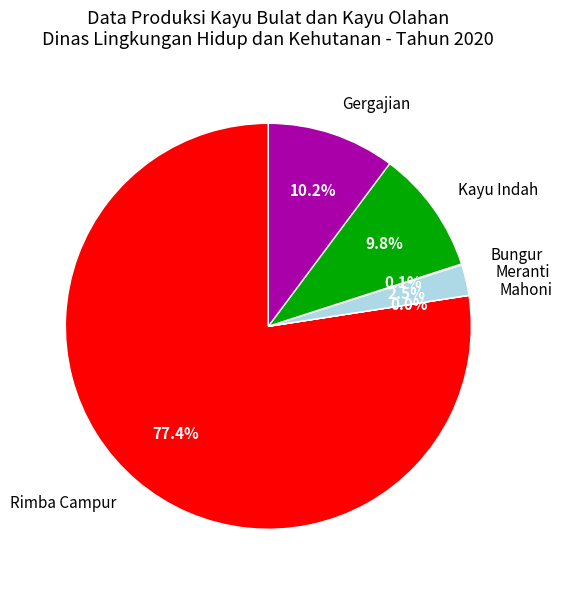

Which slice is the largest?

Rimba Campur